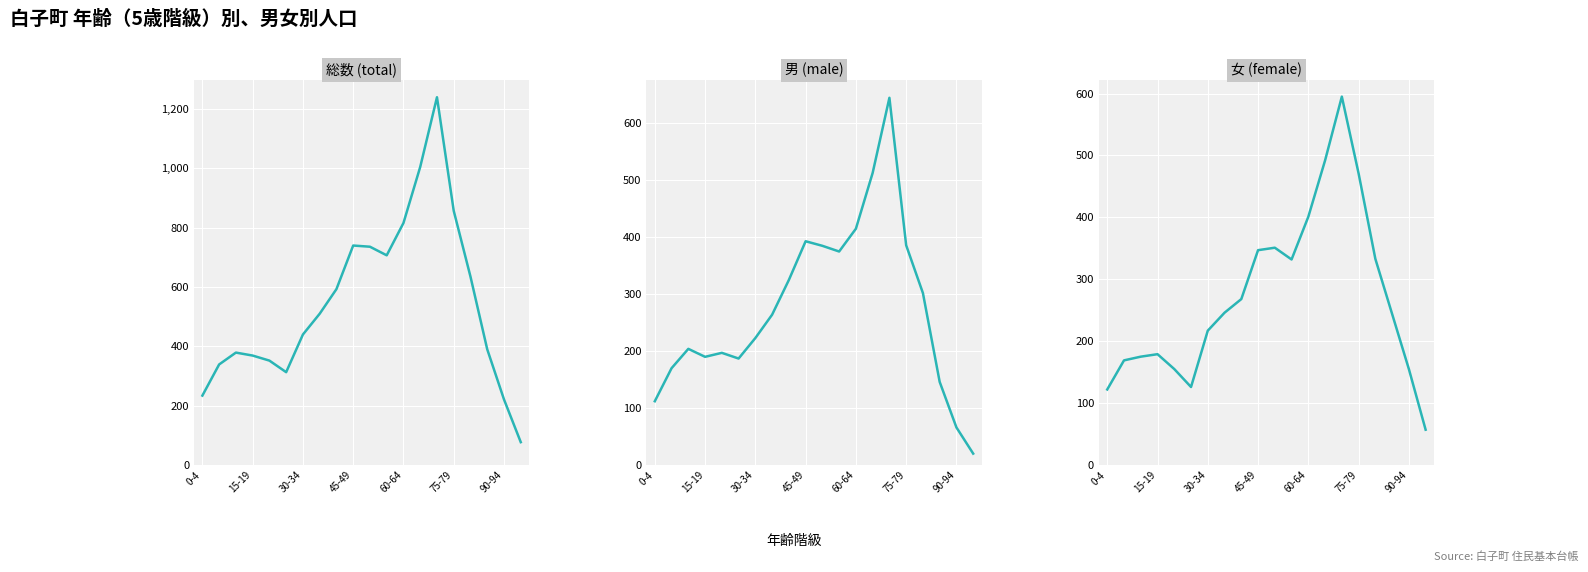

List the labels in order of 男 value, smallest first.

19, 18, 0-4, 17, 15-19, 75-79, 45-49, 60-64, 30-34, 90-94, 7, 16, 8, 11, 10, 15, 9, 12, 13, 14